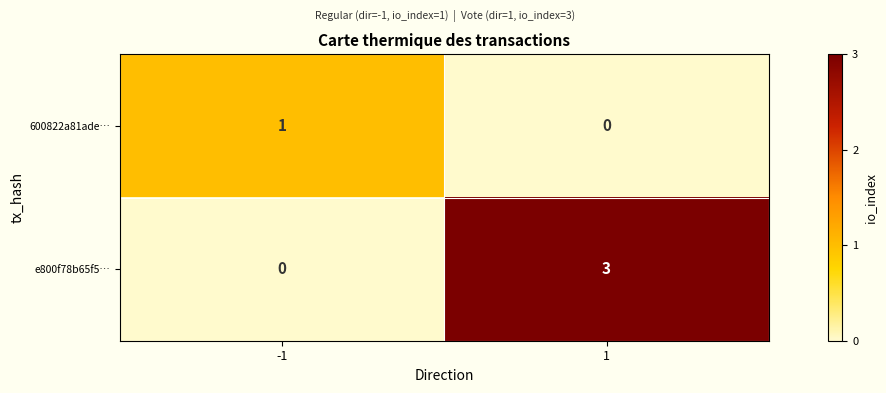

What is the sum of the e800f78b65f5… values at -1 and 1?

3